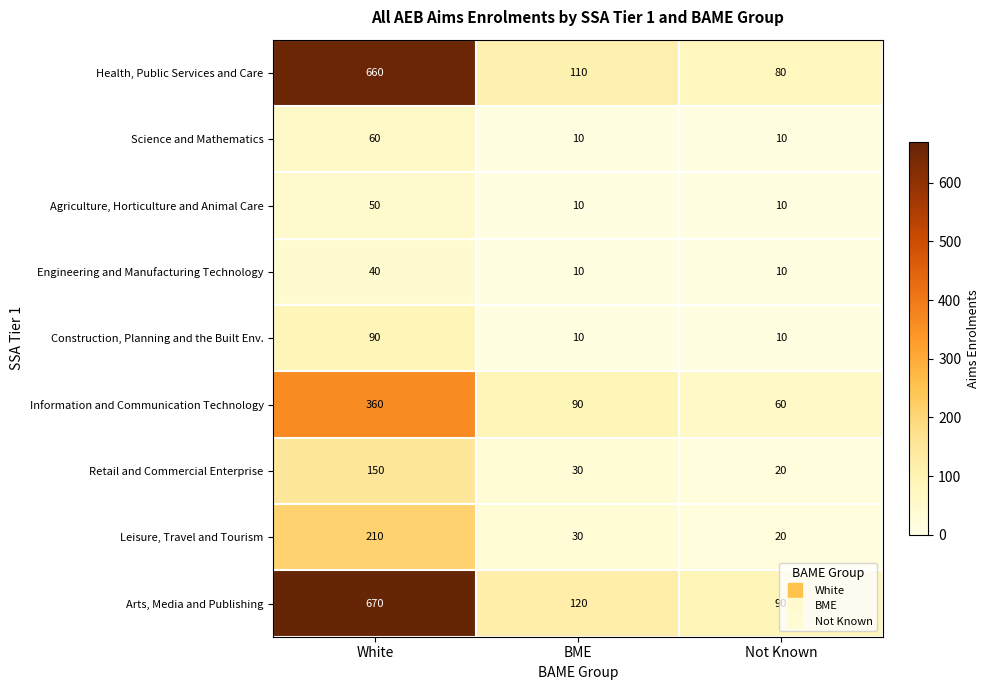

At how many categories does at least one series exceed 587?

1